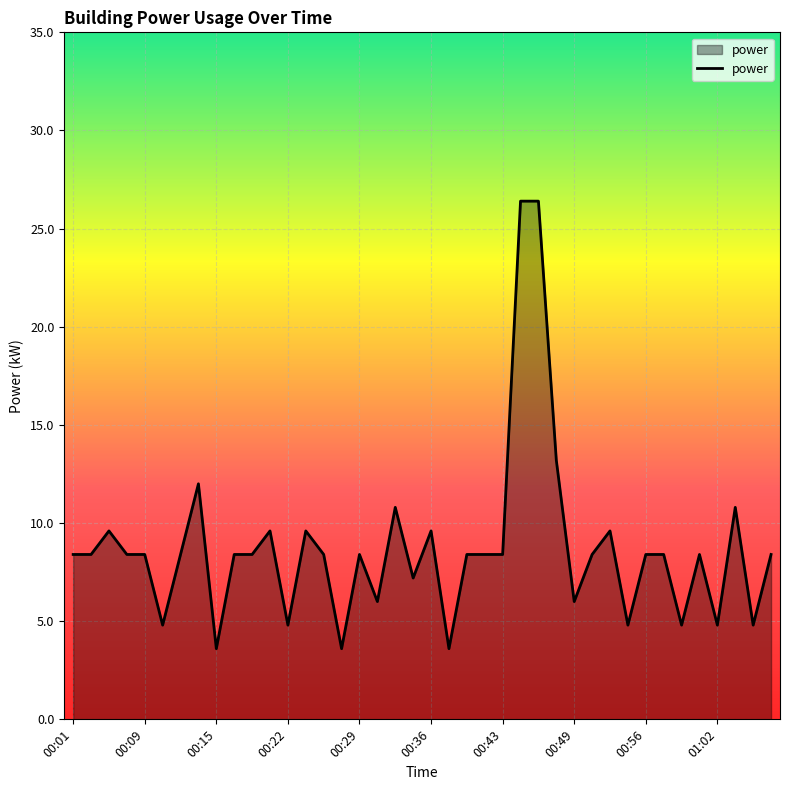

What is the minimum value shown in the chart?

3.6